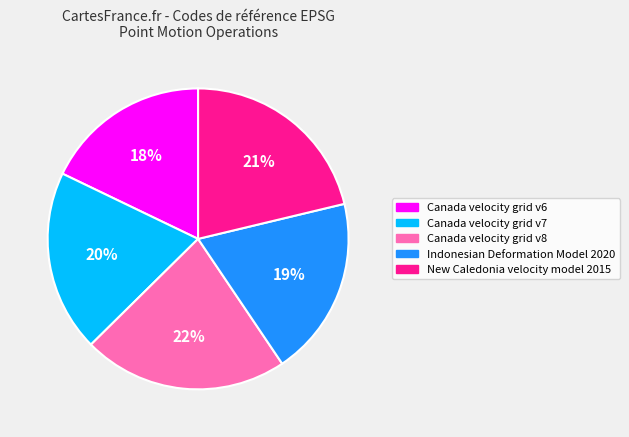

Is there any slice that represents more than half of the pie?

No